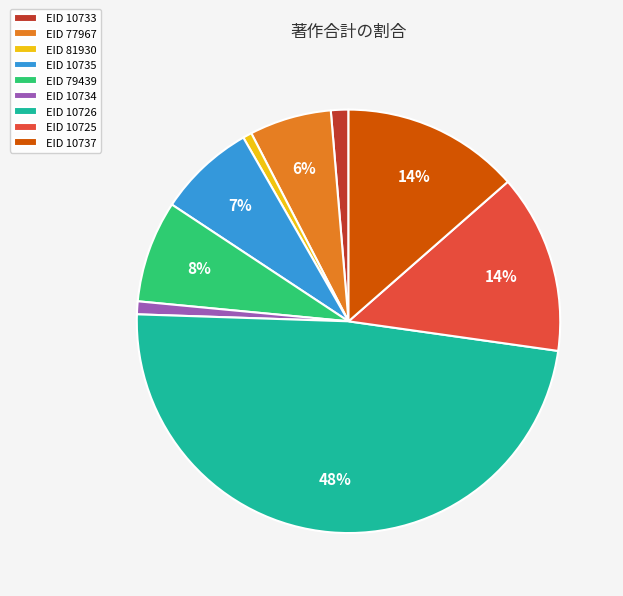

Between EID 10737 and EID 81930, which is larger?

EID 10737